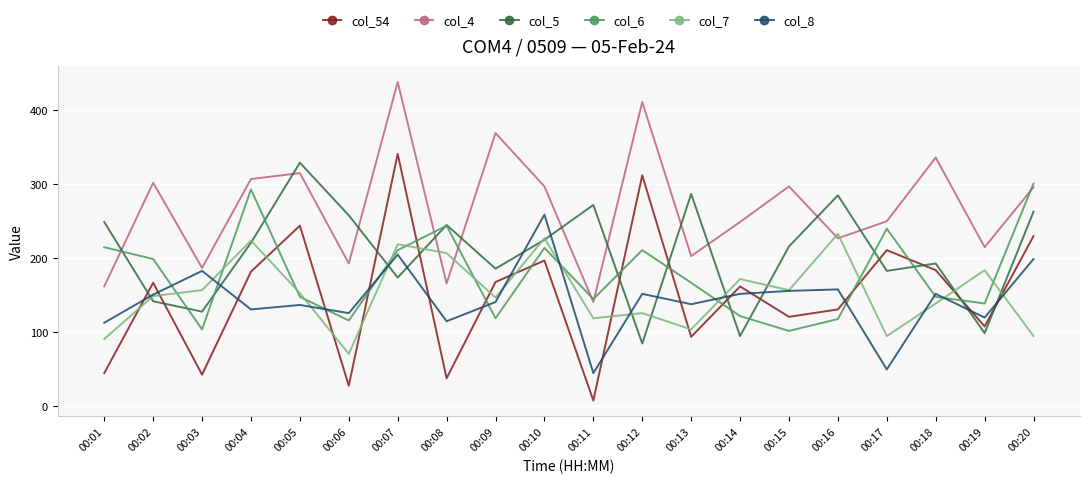

What value does the col_6 series have at 00:14?

122